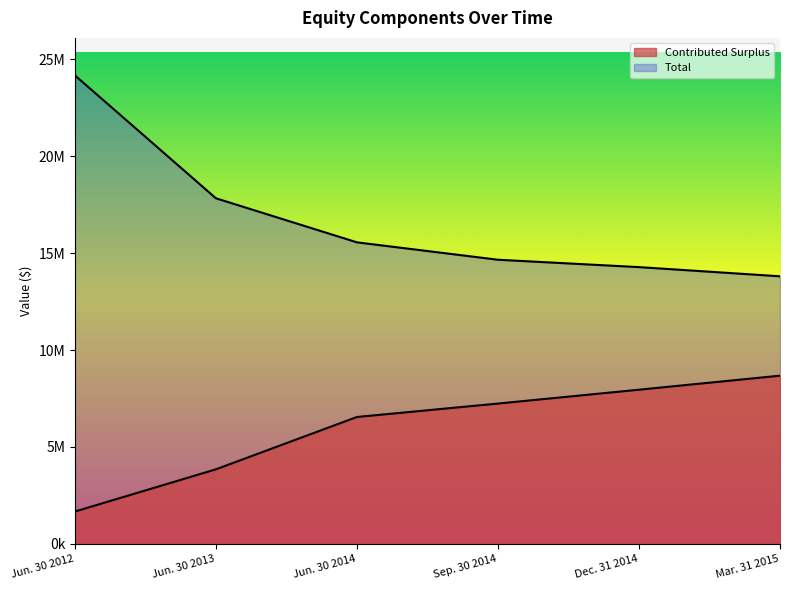

Reading left to right, transcribe all the data shown in this chart.

Contributed Surplus: Jun. 30 2012=1666140	Jun. 30 2013=3845164	Jun. 30 2014=6545714	Sep. 30 2014=7238697	Dec. 31 2014=7953523	Mar. 31 2015=8677588
Total: Jun. 30 2012=24175336	Jun. 30 2013=17832378	Jun. 30 2014=15558333	Sep. 30 2014=14660437	Dec. 31 2014=14279760	Mar. 31 2015=13805934